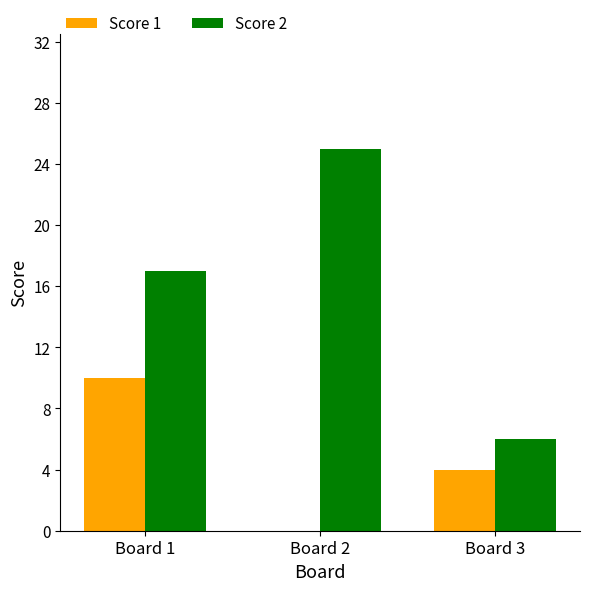

Is the value of Score 1 at Board 2 greater than the value of Score 2 at Board 3?

No